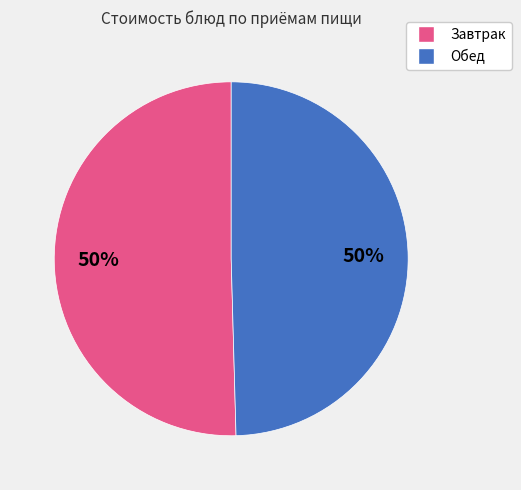

To the nearest percent, what is the average slice percentage?

50%